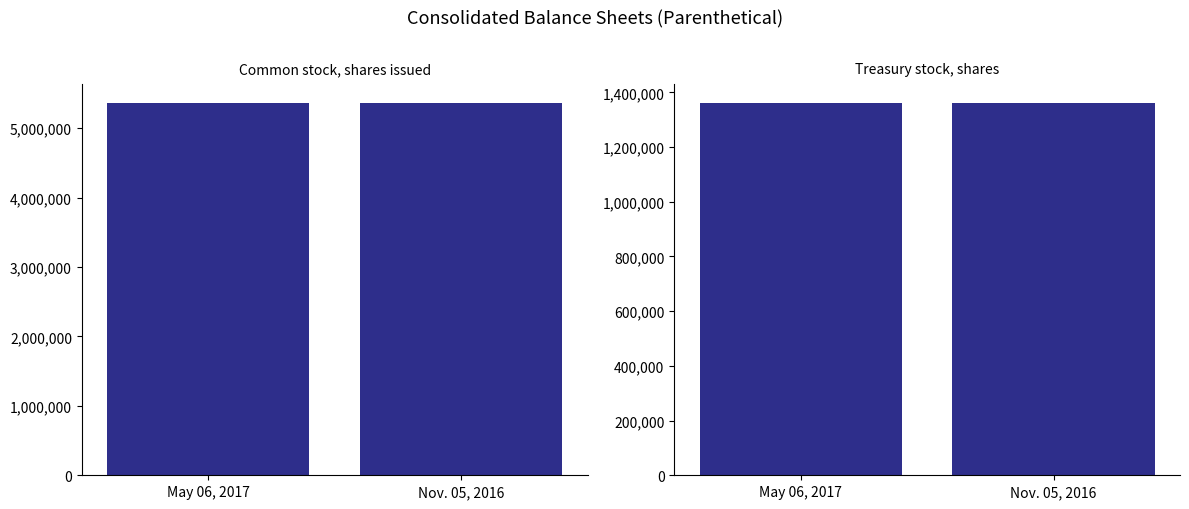

The Common stock, shares issued series shows 5364907 at May 06, 2017. True or false?

True